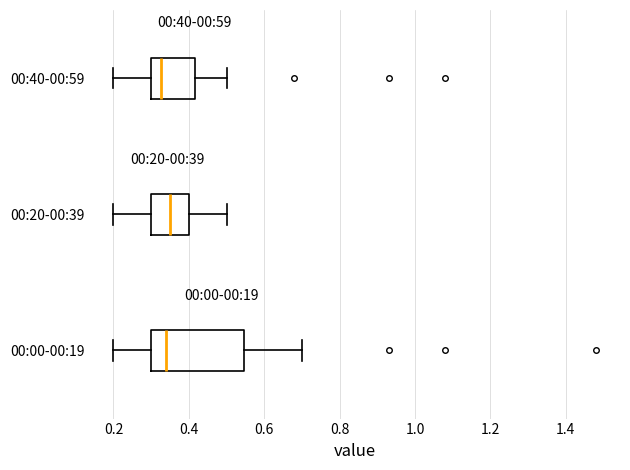

Which box is the widest, from its left edge to its right edge?

00:00-00:19